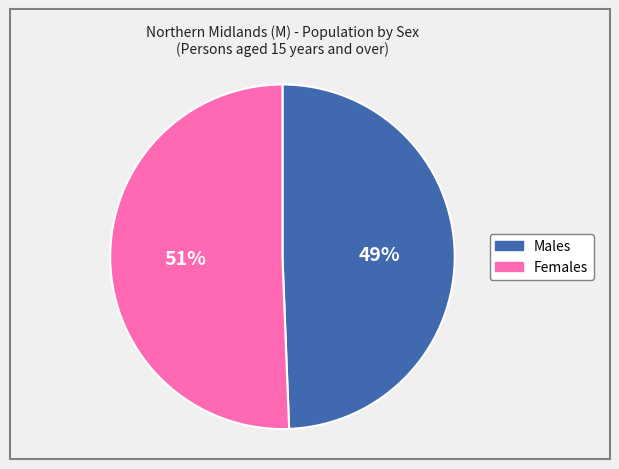

Is the sum of Females and Males greater than half?

Yes